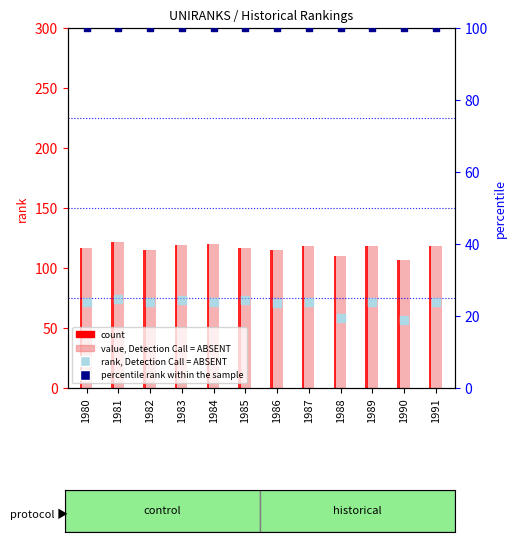

Is the value of percentile rank within the sample at 1980 greater than the value of rank, Detection Call = ABSENT at 1986?

Yes